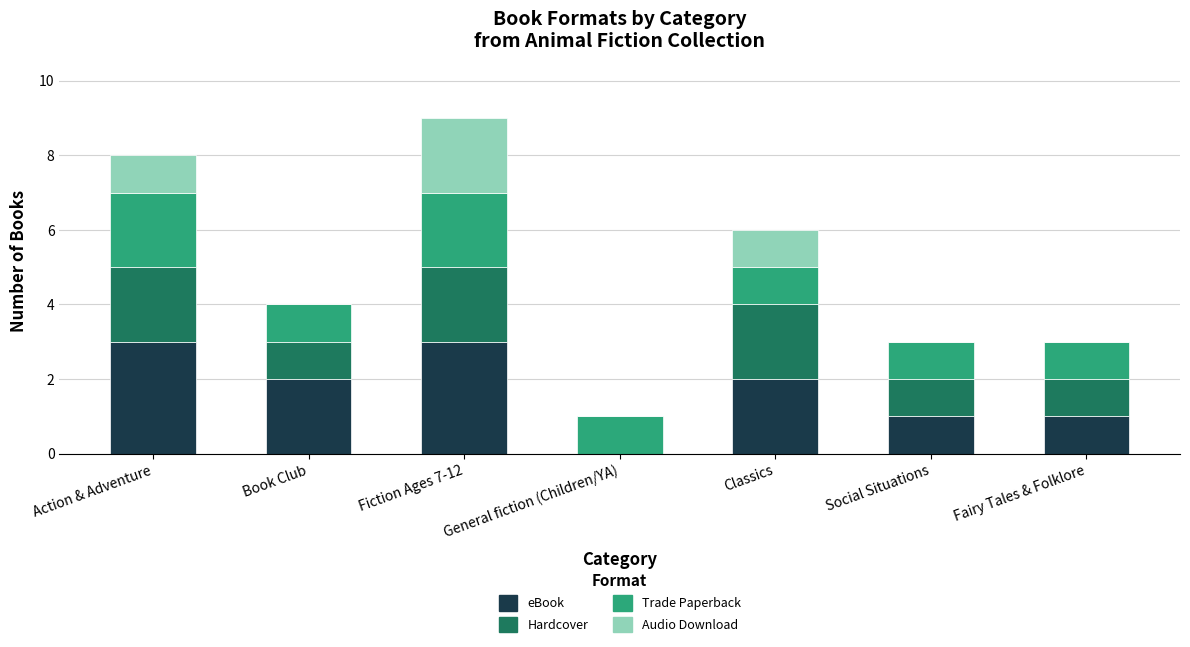

Are the bars grouped side by side (vs. stacked)?

No